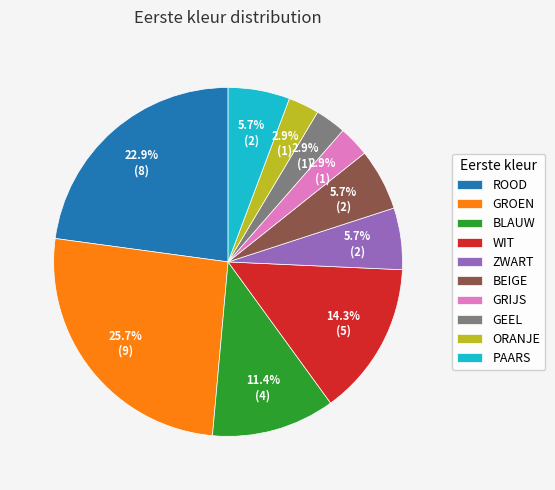

Between GEEL and ZWART, which is larger?

ZWART